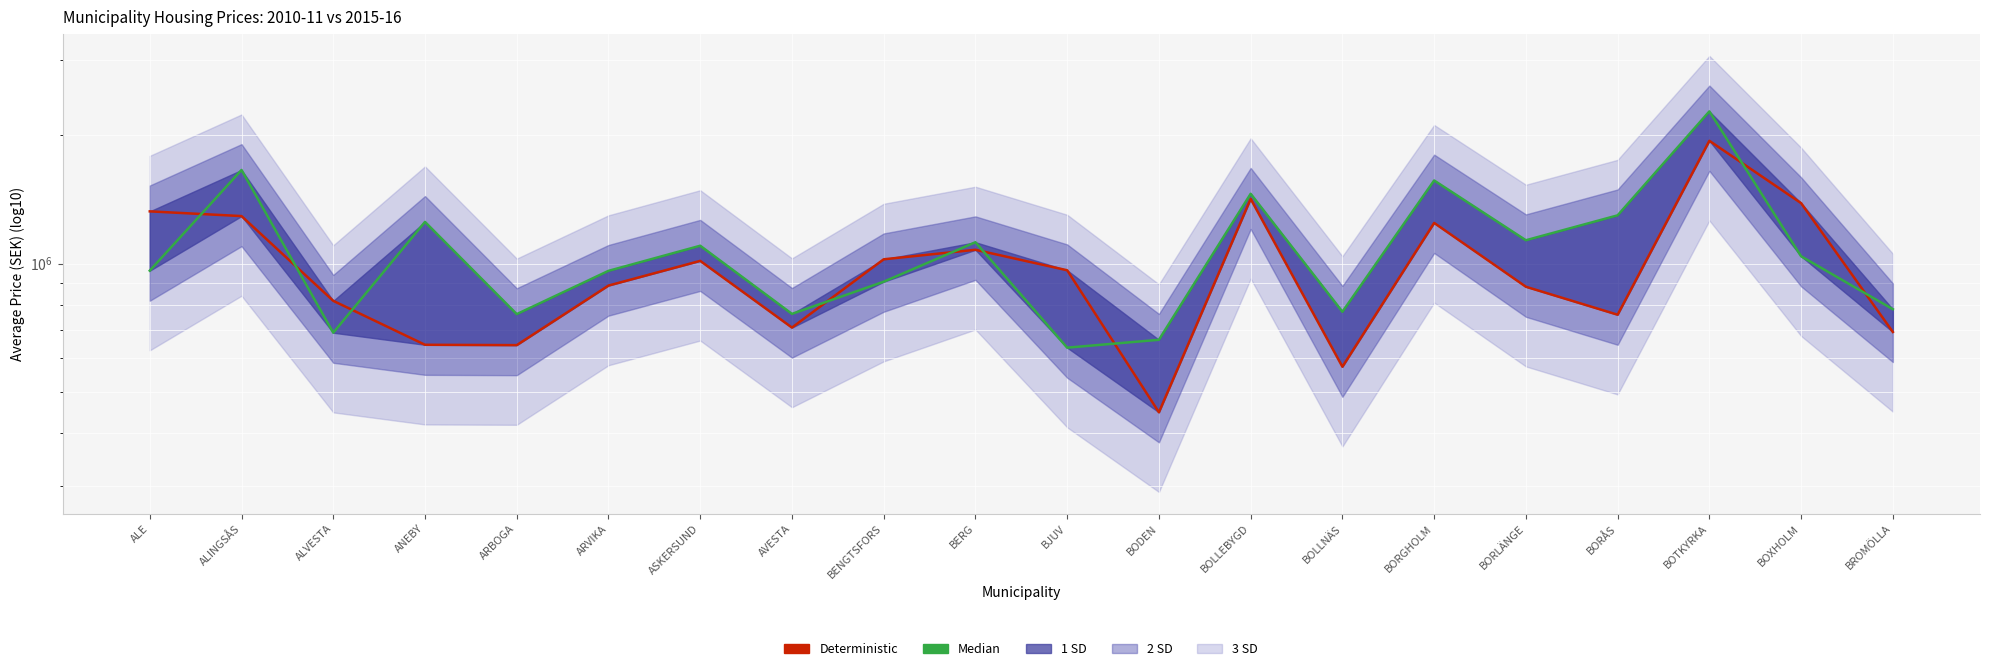

List the labels in order of Deterministic value, smallest first.

BODEN, BOLLNÄS, ARBOGA, ANEBY, BROMÖLLA, AVESTA, BORÅS, ALVESTA, BORLÄNGE, ARVIKA, BJUV, ASKERSUND, BENGTSFORS, BERG, BORGHOLM, ALINGSÅS, ALE, BOXHOLM, BOLLEBYGD, BOTKYRKA